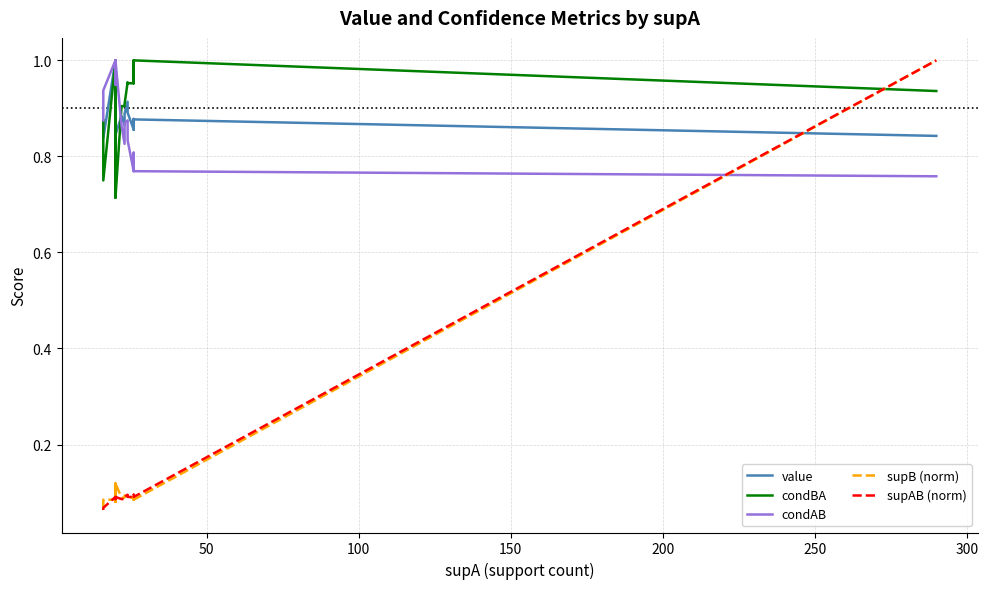

Where is the first local minimum for condBA?

20